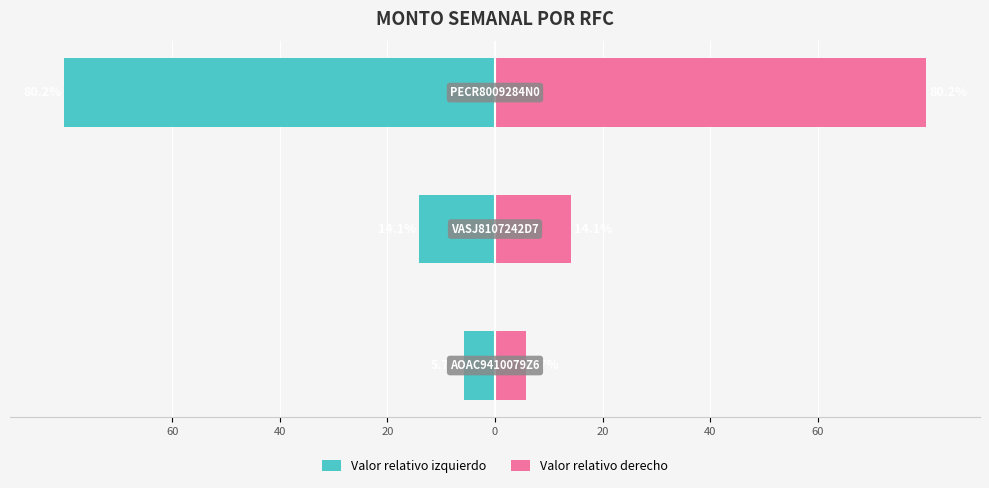

What is the highest value of the Valor relativo izquierdo series?

-5.7